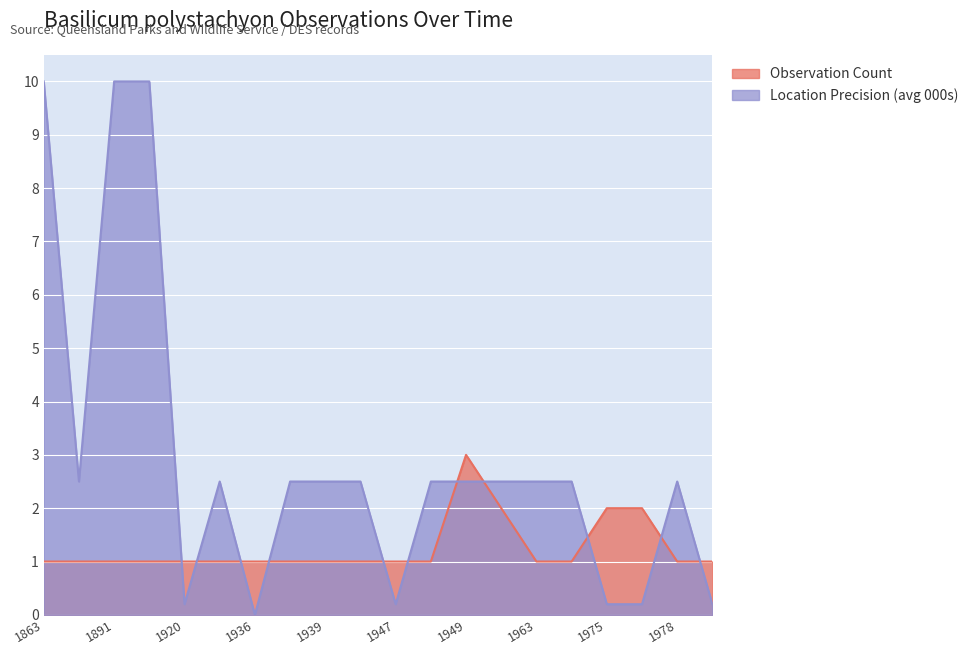

Between which two adjacent categories do Observation Count and Location Precision (avg 000s) first intersect?

1916 and 1920